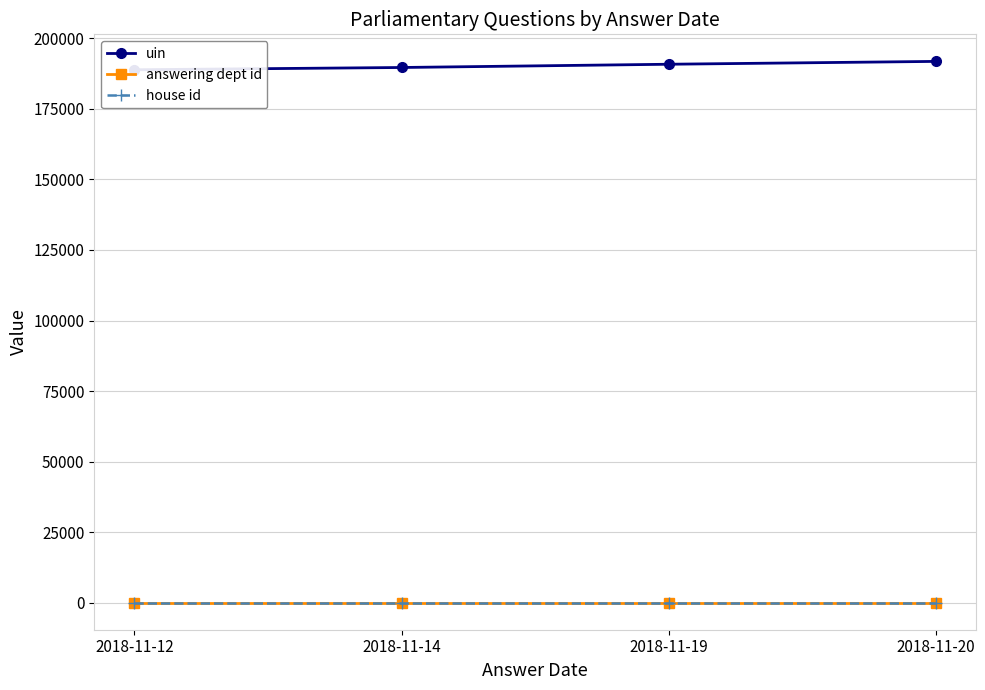

True or false: answering dept id has a value of 44 at 2018-11-14.

False